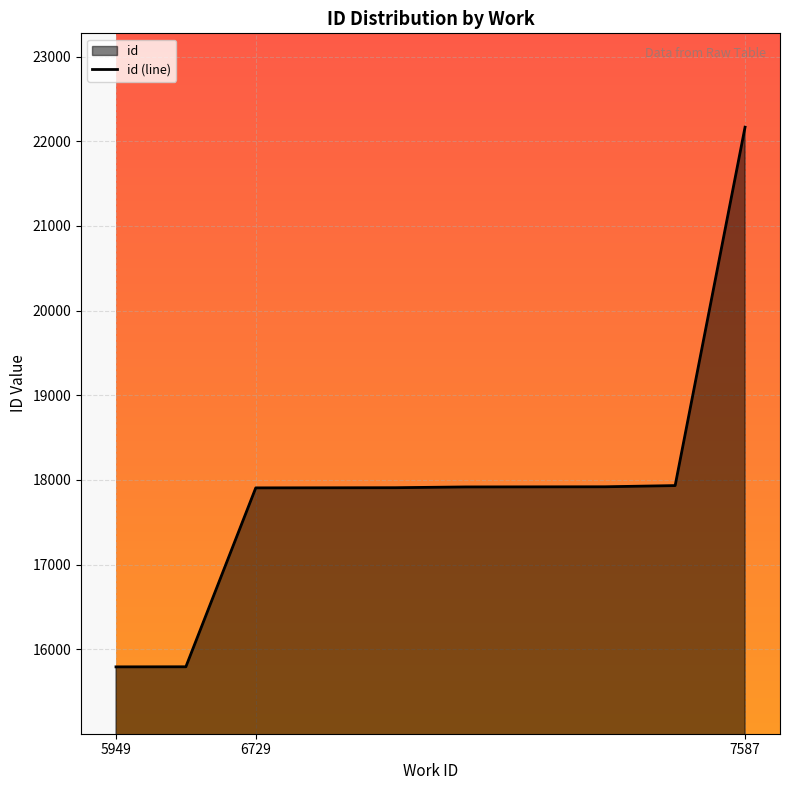

What is the change in value from 5949 to 6729?

+2114